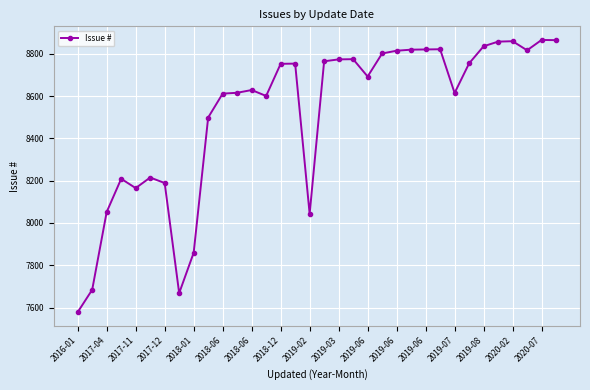

What is the difference between the maximum and minimum values?

1288